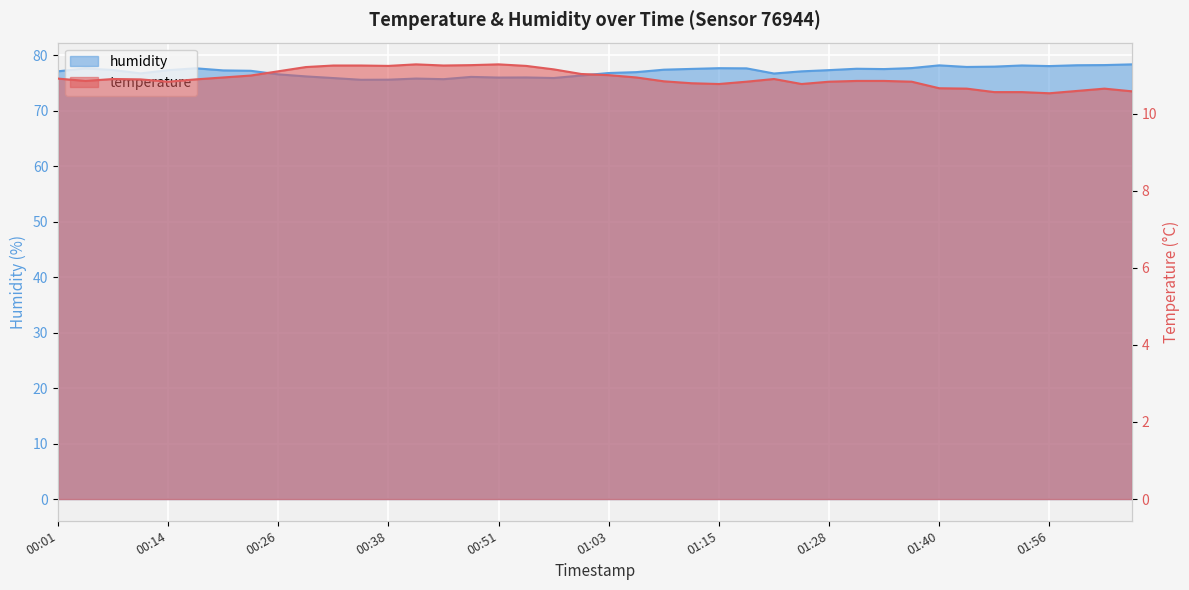

The humidity series shows 102.1 at 00:17. True or false?

False